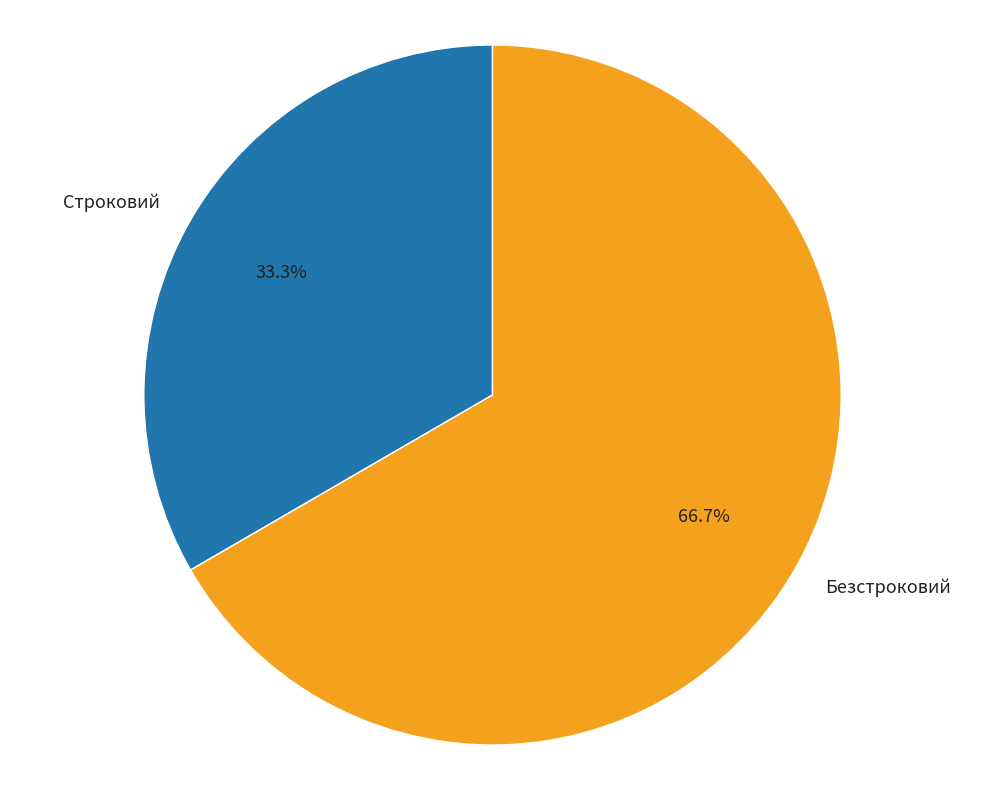

Which slice is the smallest?

Строковий